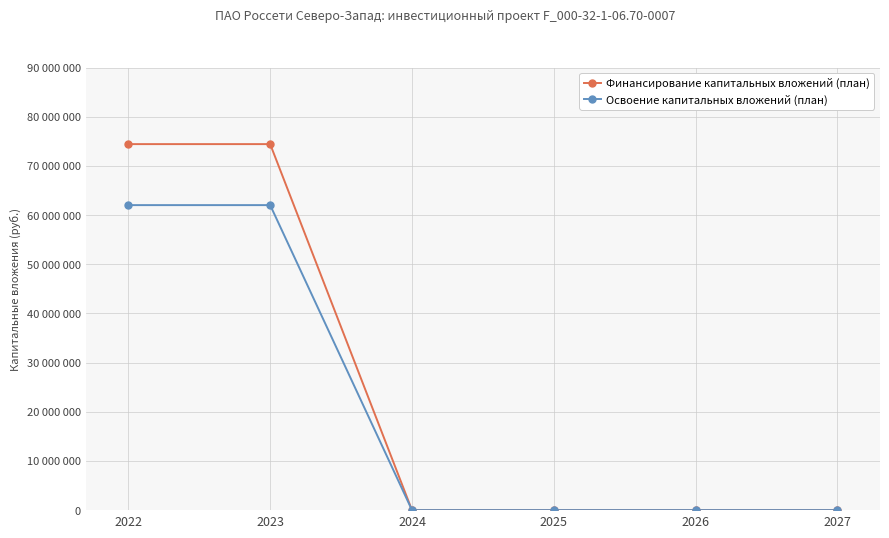

What are all the series names shown in the legend?

Финансирование капитальных вложений (план), Освоение капитальных вложений (план)